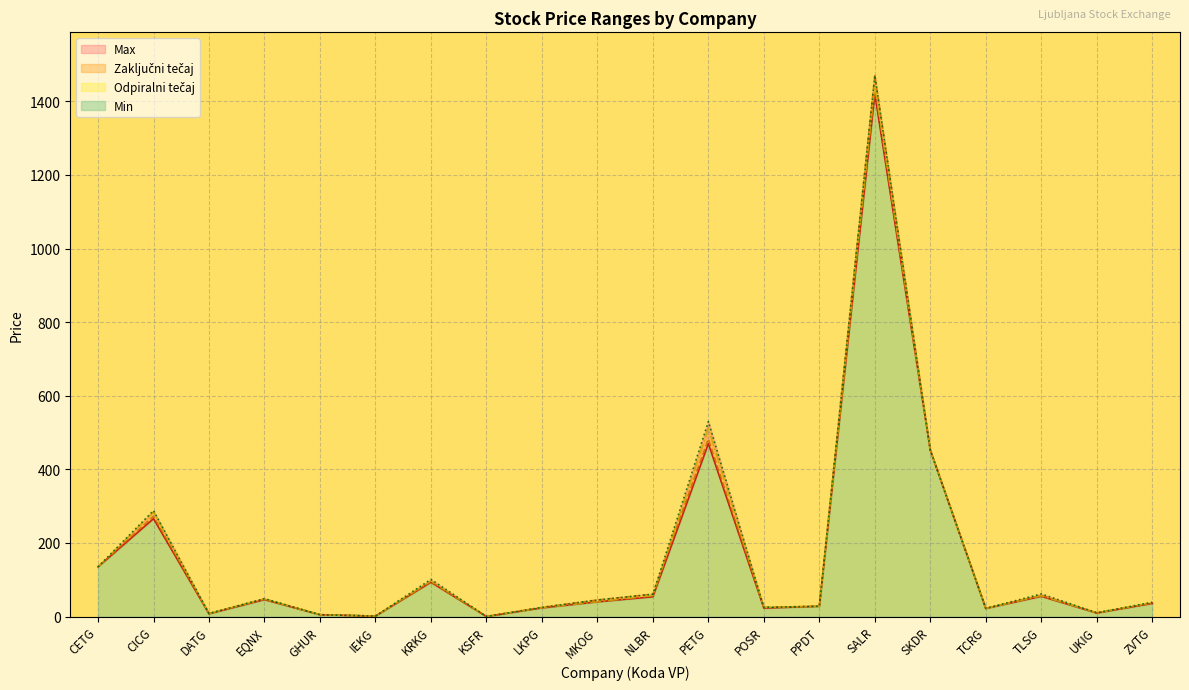

Reading left to right, extract all data points from this chart.

Odpiralni tečaj: CETG=135.0	CICG=272.0	DATG=8.0	EQNX=48.0	GHUR=5.0	IEKG=1.3	KRKG=93.6	KSFR=0.2	LKPG=24.9	MKOG=45.0	NLBR=60.8	PETG=482.0	POSR=25.0	PPDT=28.0	SALR=1470.0	SKDR=452.0	TCRG=22.0	TLSG=57.5	UKIG=10.1	ZVTG=36.0
Max: CETG=135.0	CICG=288.0	DATG=8.4	EQNX=48.6	GHUR=5.0	IEKG=1.3	KRKG=101.0	KSFR=0.2	LKPG=24.9	MKOG=45.0	NLBR=60.8	PETG=530.0	POSR=25.0	PPDT=28.0	SALR=1470.0	SKDR=452.0	TCRG=22.2	TLSG=61.5	UKIG=10.3	ZVTG=39.0
Min: CETG=135.0	CICG=266.0	DATG=7.5	EQNX=46.0	GHUR=5.0	IEKG=1.3	KRKG=93.2	KSFR=0.2	LKPG=23.5	MKOG=40.0	NLBR=53.8	PETG=470.0	POSR=22.9	PPDT=28.0	SALR=1420.0	SKDR=452.0	TCRG=22.0	TLSG=55.0	UKIG=9.6	ZVTG=35.7
Zaključni tečaj: CETG=135.0	CICG=284.0	DATG=8.4	EQNX=47.6	GHUR=5.0	IEKG=1.3	KRKG=97.0	KSFR=0.2	LKPG=23.8	MKOG=40.0	NLBR=57.0	PETG=512.0	POSR=24.7	PPDT=28.0	SALR=1440.0	SKDR=452.0	TCRG=22.2	TLSG=56.5	UKIG=10.1	ZVTG=37.8